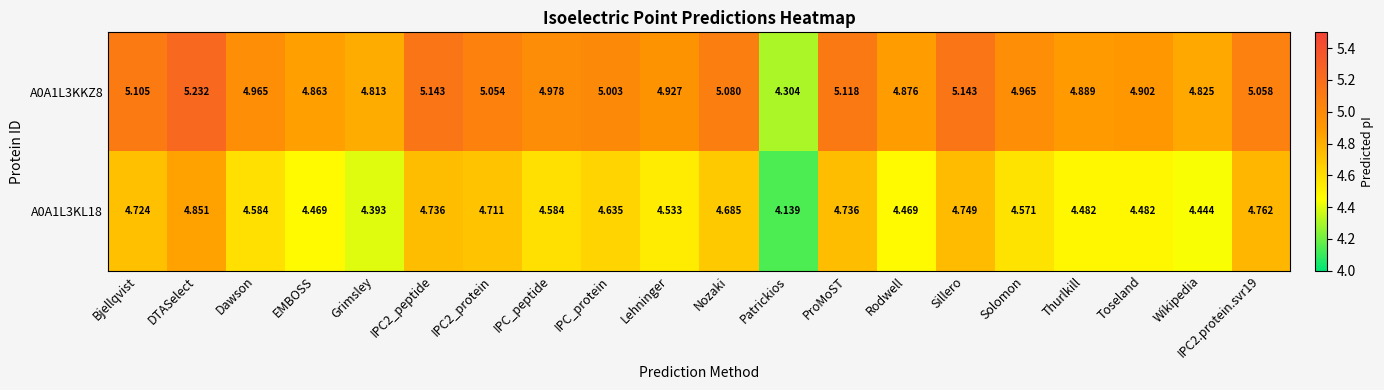

Which label corresponds to the largest value in the chart?

DTASelect